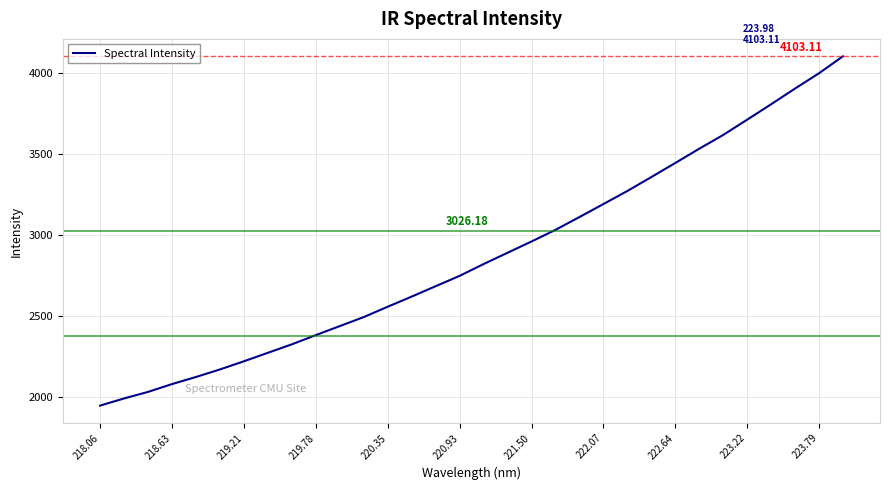

How many values exceed 2822?

16